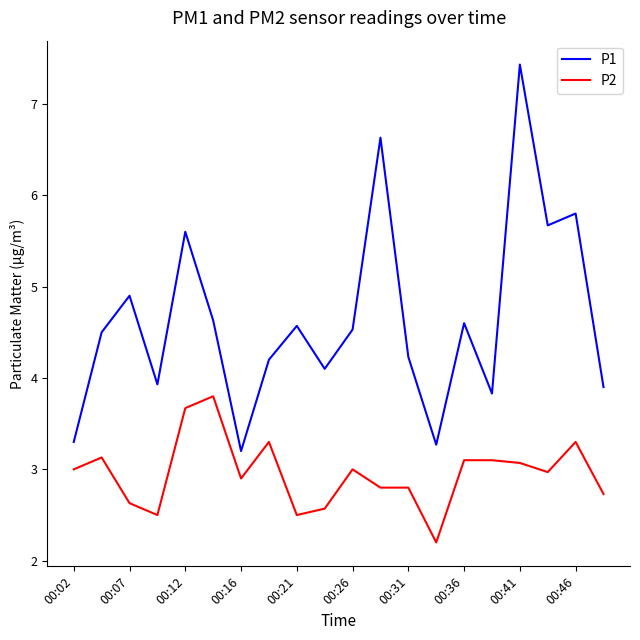

What is the minimum value shown in the chart?

2.2